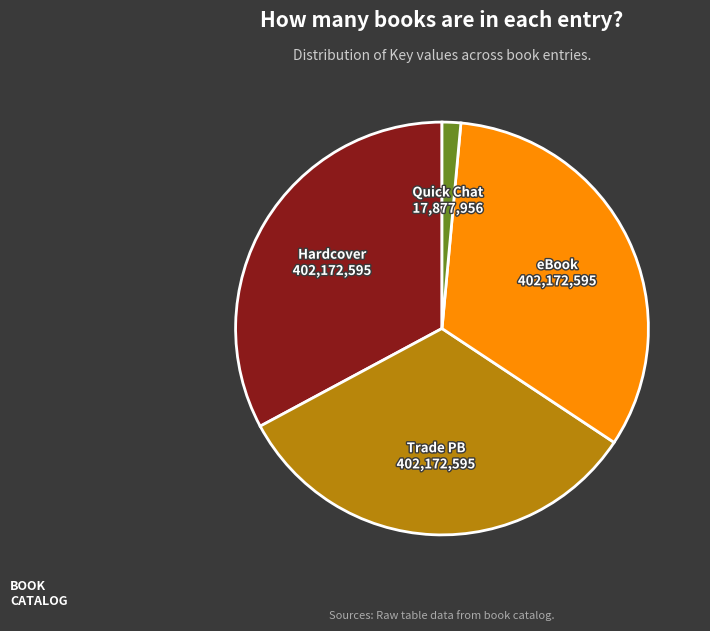

Does any single category account for the majority?

No